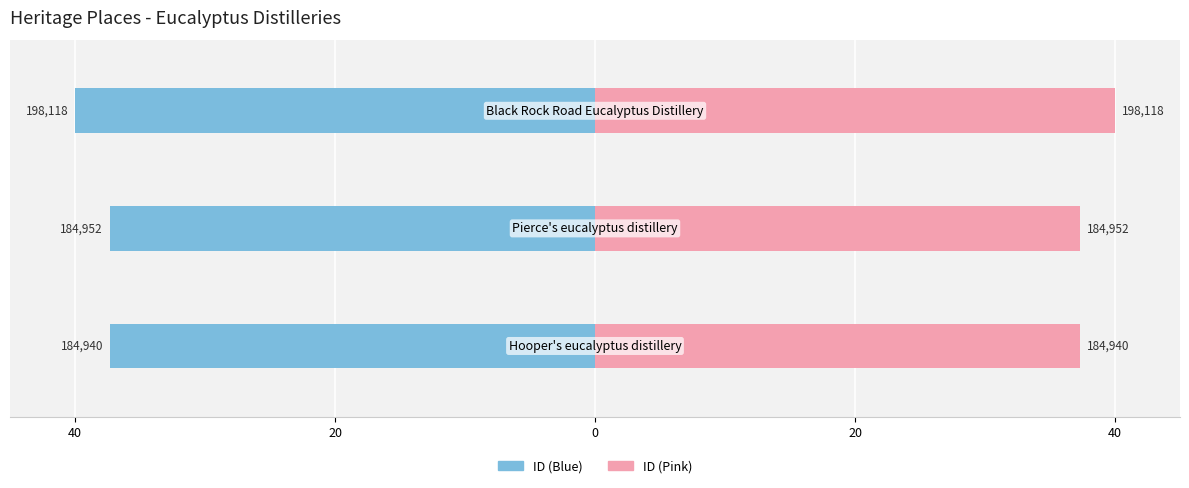

What is the difference between the maximum and minimum values in the ID (right) series?

2.7